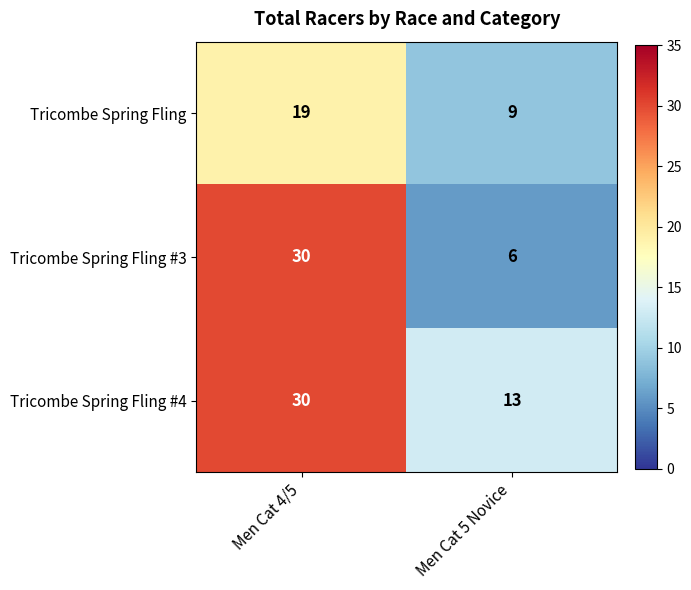

Rank the categories by Tricombe Spring Fling #3 value from highest to lowest.

Men Cat 4/5, Men Cat 5 Novice